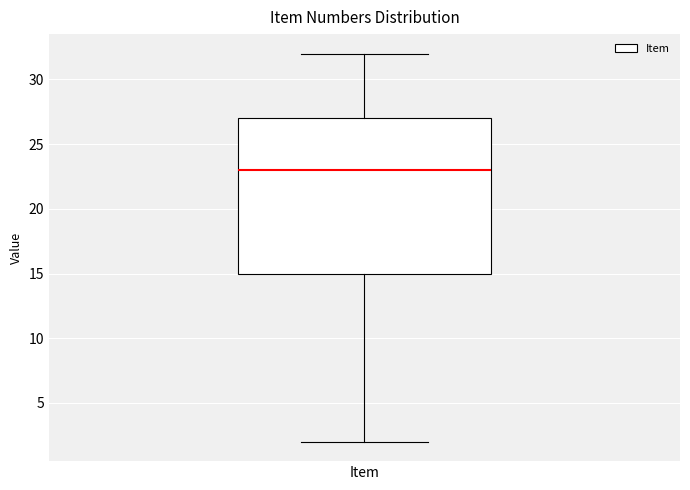

Read this box plot against the y-axis: the position of the median line, the range covered by the box, and the ends of both whiskers. The values are not printed on the chart, so give them approximately, as read against the axis.

median 23, box 15 to 27, whiskers 2 to 32